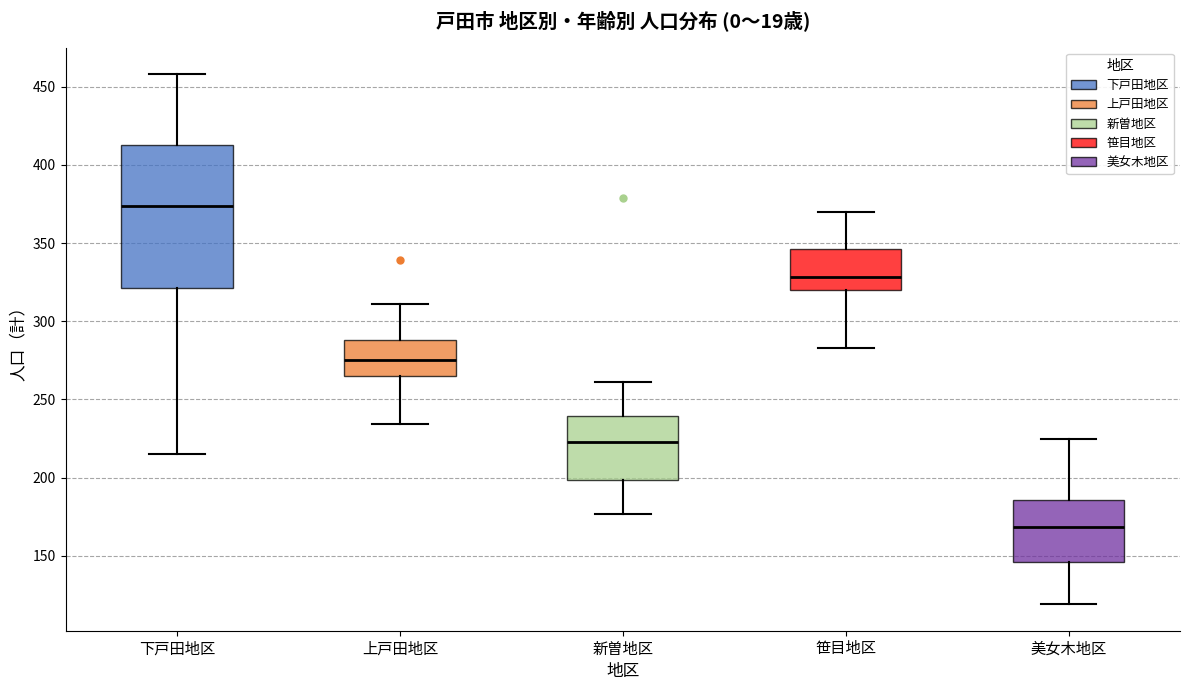

Reading left to right, read every box against the y-axis: the position of its median line, the range the box covers, and the ends of its whiskers. The values are not printed on the chart, so give them approximately, as read against the axis.

下戸田地区: median 375, box 320 to 415, whiskers 215 to 460
上戸田地区: median 275, box 265 to 290, whiskers 235 to 310
新曽地区: median 225, box 200 to 240, whiskers 175 to 260
笹目地区: median 330, box 320 to 345, whiskers 285 to 370
美女木地区: median 170, box 145 to 185, whiskers 120 to 225